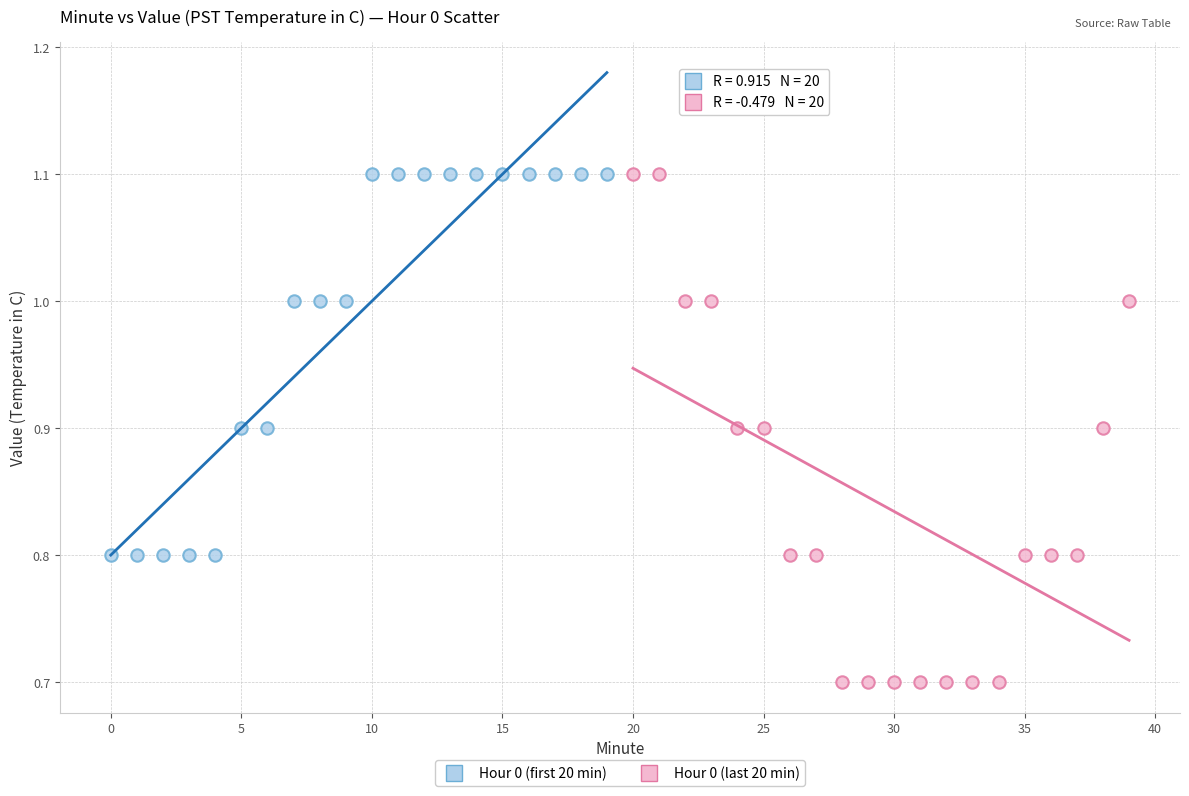

What are all the series names shown in the legend?

Hour 0 (first 20 min), Hour 0 (last 20 min)